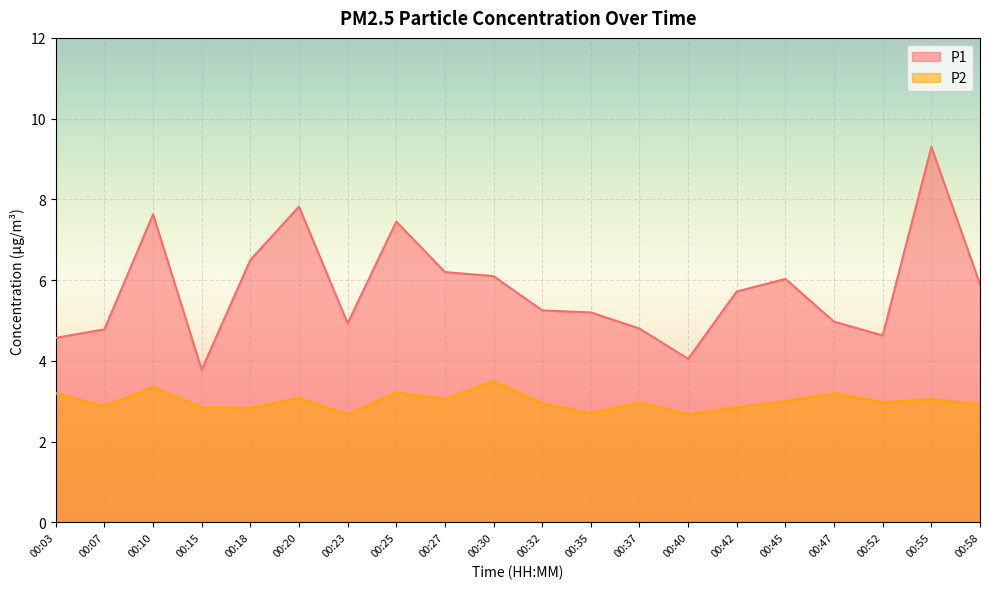

What value does the P2 series have at 00:10?

3.4